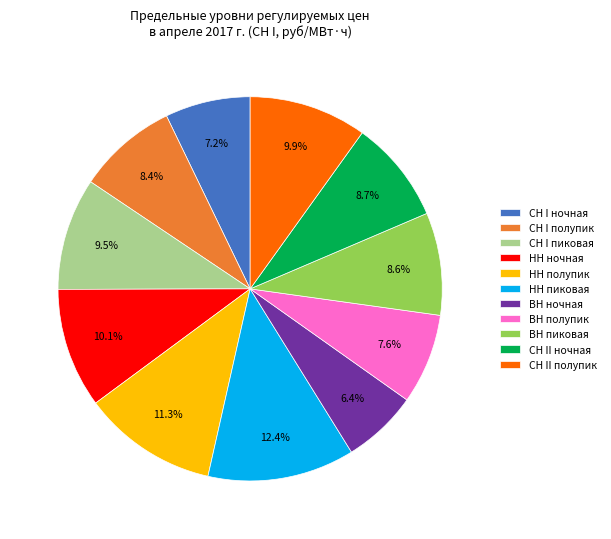

What percentage is NOT represented by ВН ночная?

93.6%